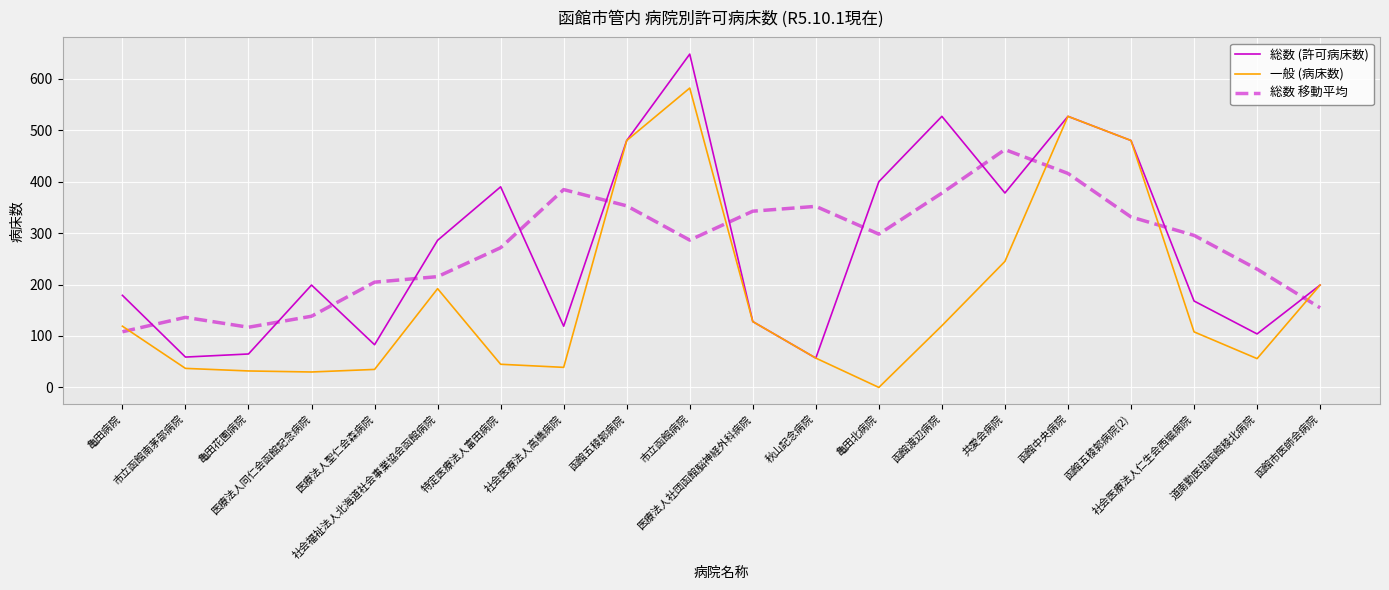

Which series ends up on top after the final intersection of 総数 (許可病床数) and 総数 移動平均?

総数 (許可病床数)